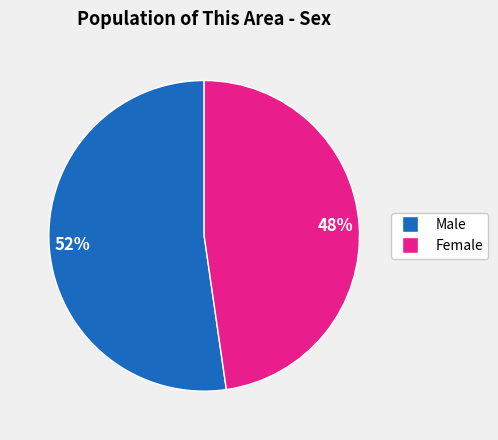

To the nearest percent, what portion does Female represent?

48%